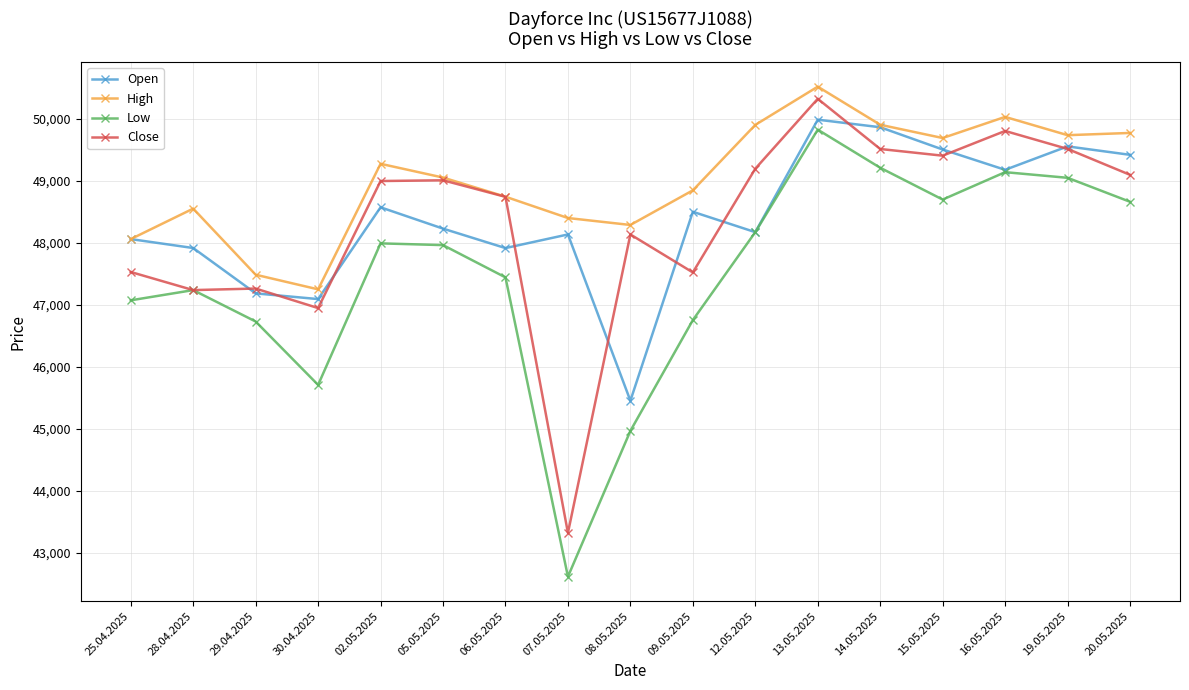

What is the sum of all High values?

833548